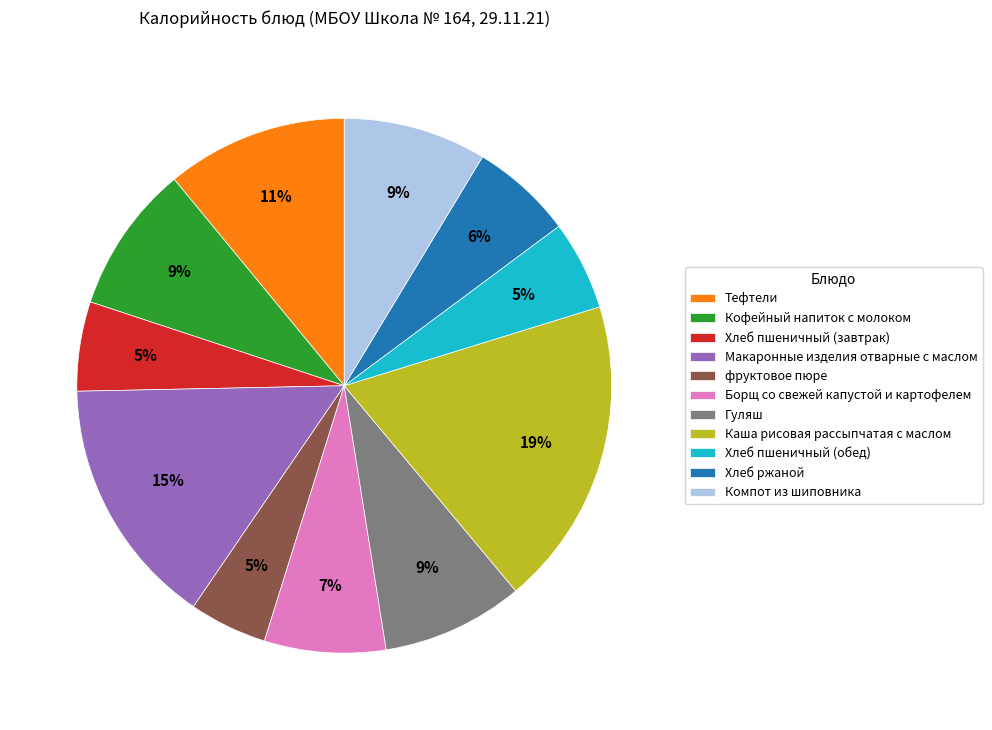

To the nearest percent, what is the combined percentage of фруктовое пюре and Хлеб пшеничный (обед)?

10%